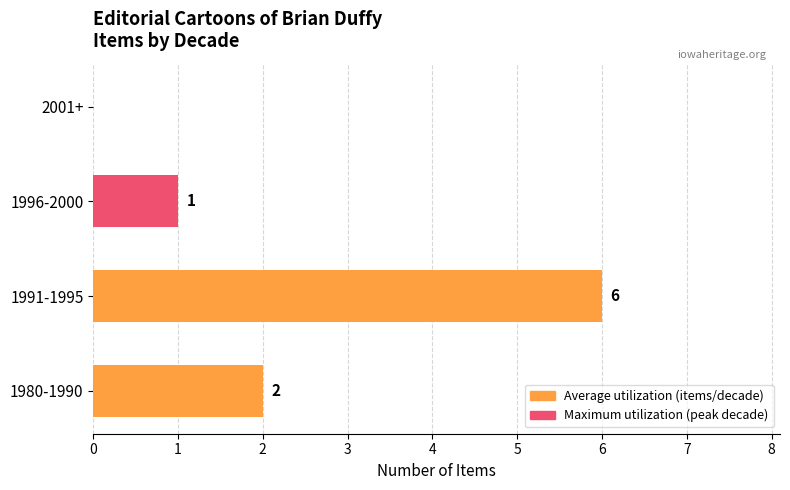

Count the number of data series in this chart.

1